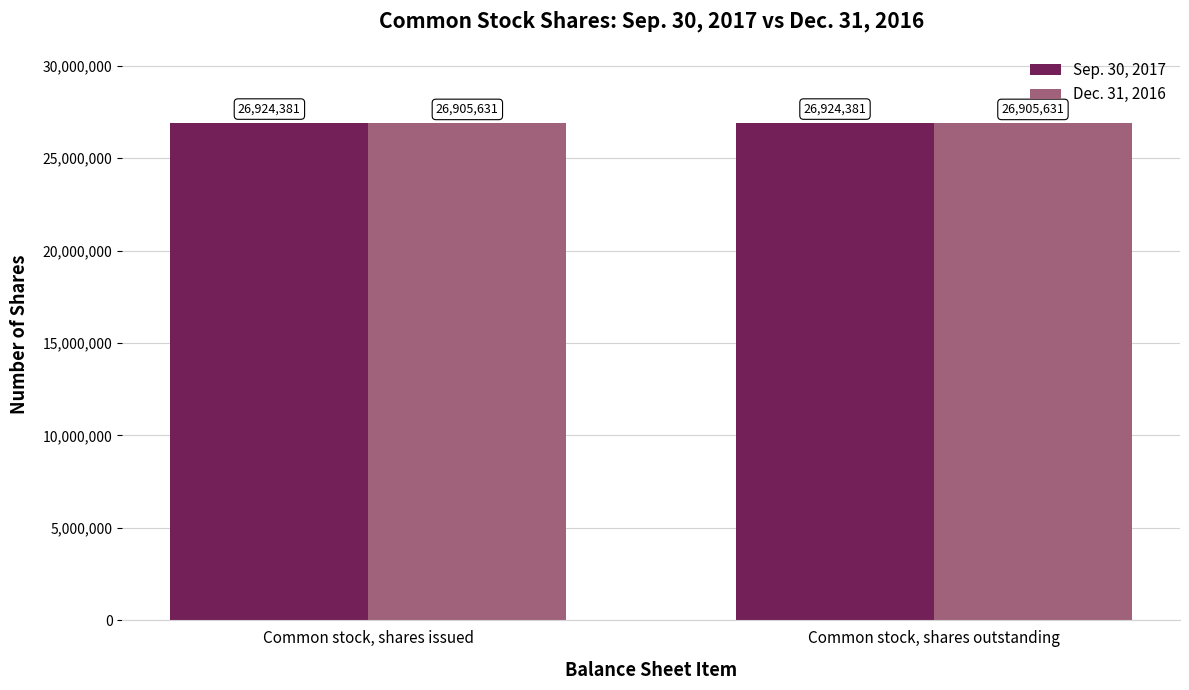

What is the total value across all series at Common stock, shares issued?

53830012